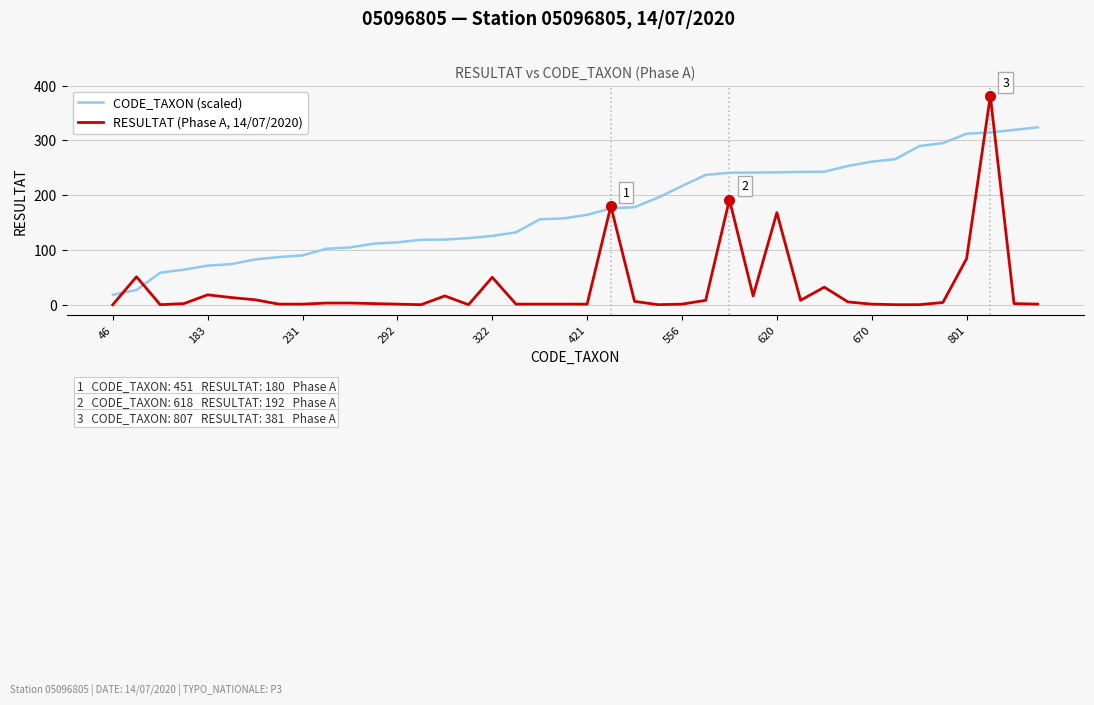

How many lines are shown in the chart?

2